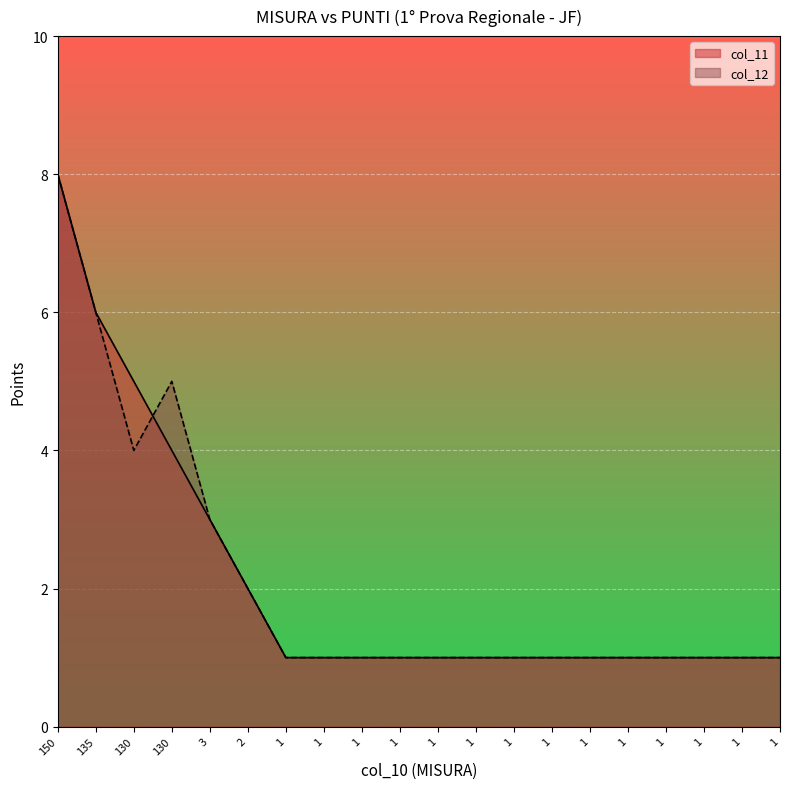

At which label does col_12 reach its minimum?

1